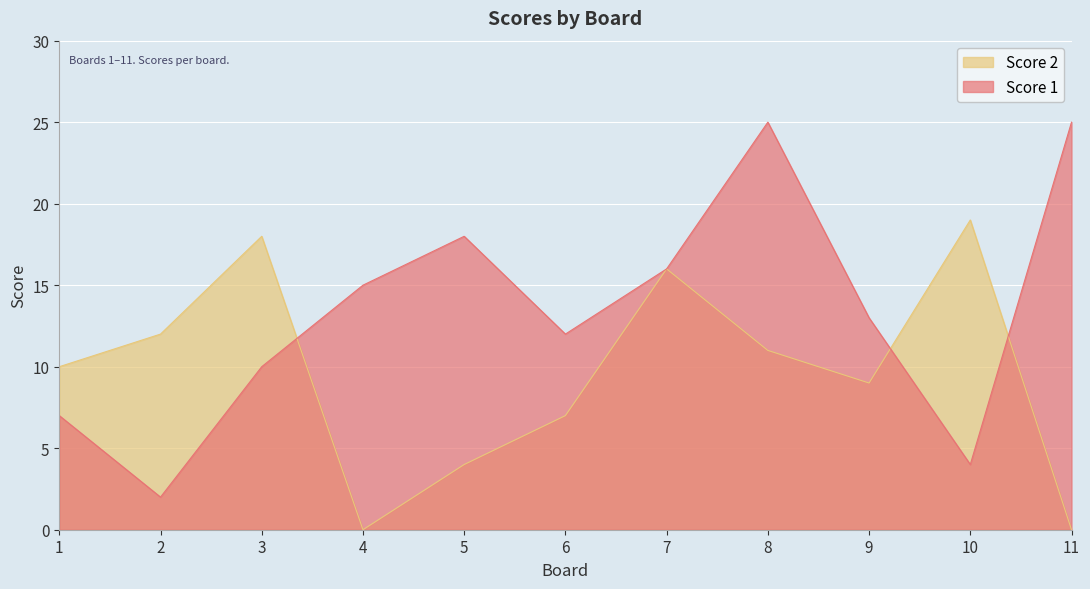

Which category has the lowest value in the Score 1 series?

2